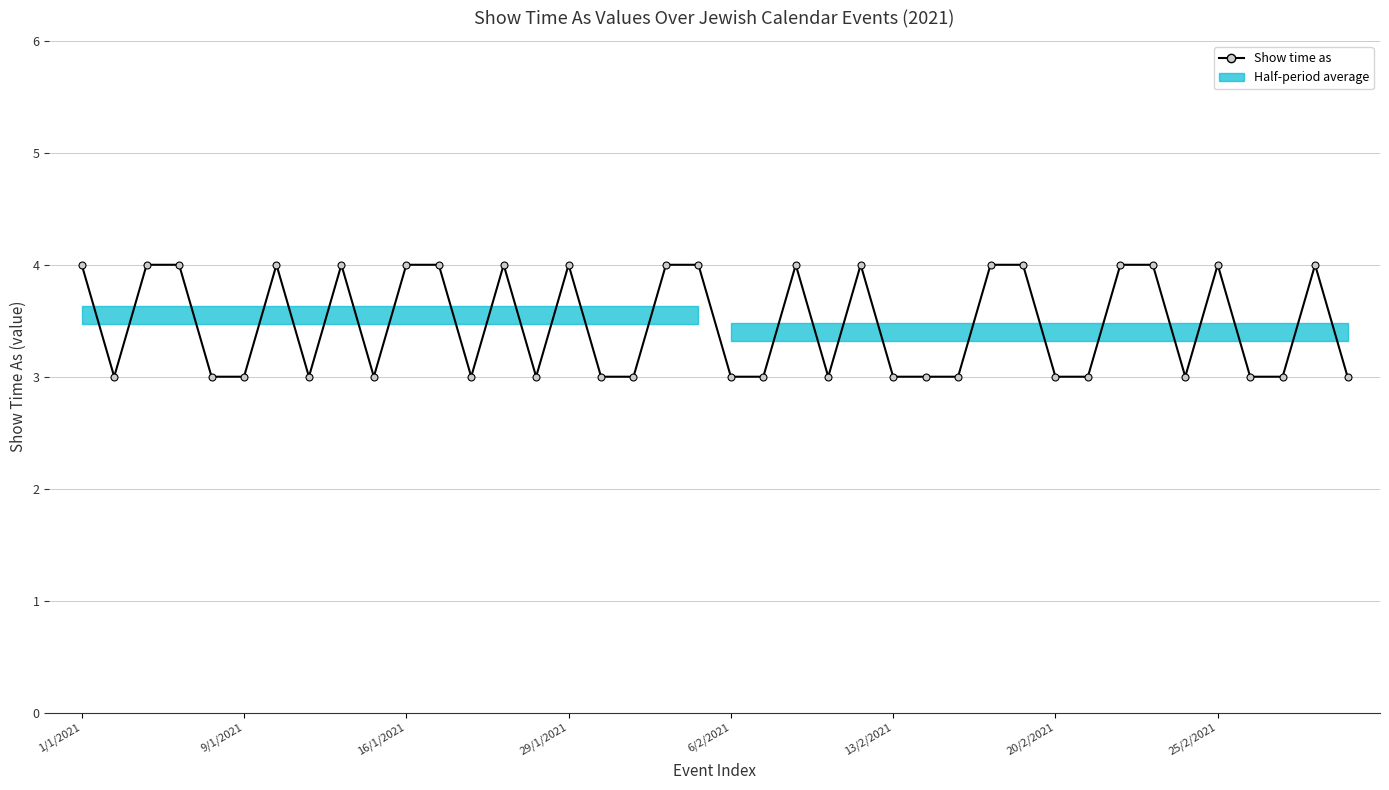

Rank the categories by value from lowest to highest.

9/1/2021, 6/2/2021, 13/2/2021, 25/2/2021, 9, 12, 14, 16, 17, 20, 21, 23, 25, 26, 27, 30, 31, 34, 36, 37, 39, 1/1/2021, 16/1/2021, 29/1/2021, 20/2/2021, 8, 10, 11, 13, 15, 18, 19, 22, 24, 28, 29, 32, 33, 35, 38